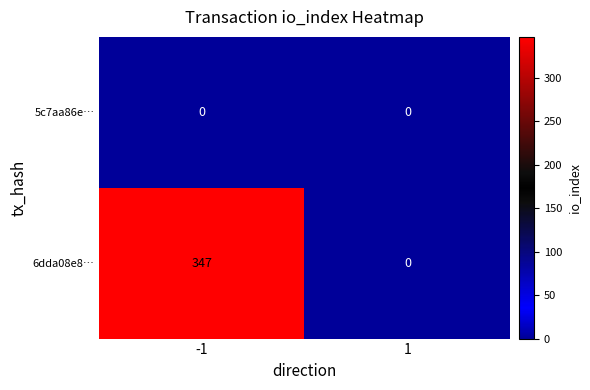

Reading left to right, transcribe all the data shown in this chart.

5c7aa86e…: -1=0	1=0
6dda08e8…: -1=347	1=0